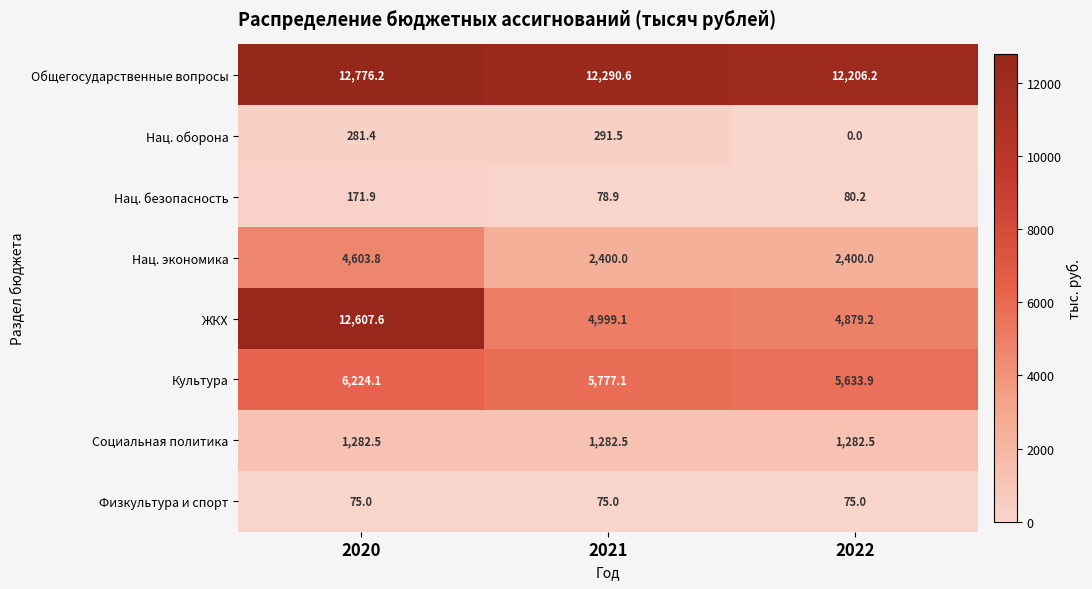

At which category does the chart reach its peak across all series?

2020